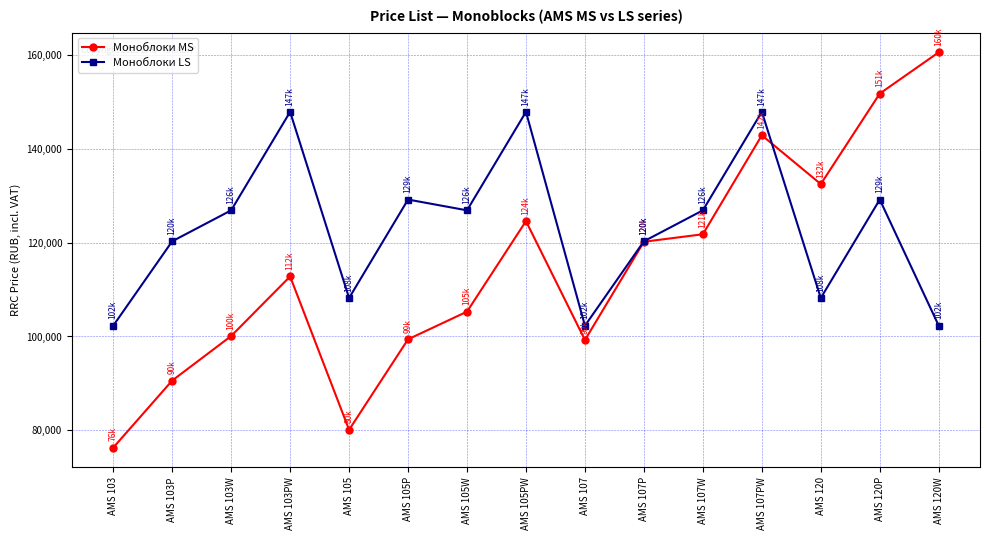

Which category has the highest value across all series?

AMS 120W